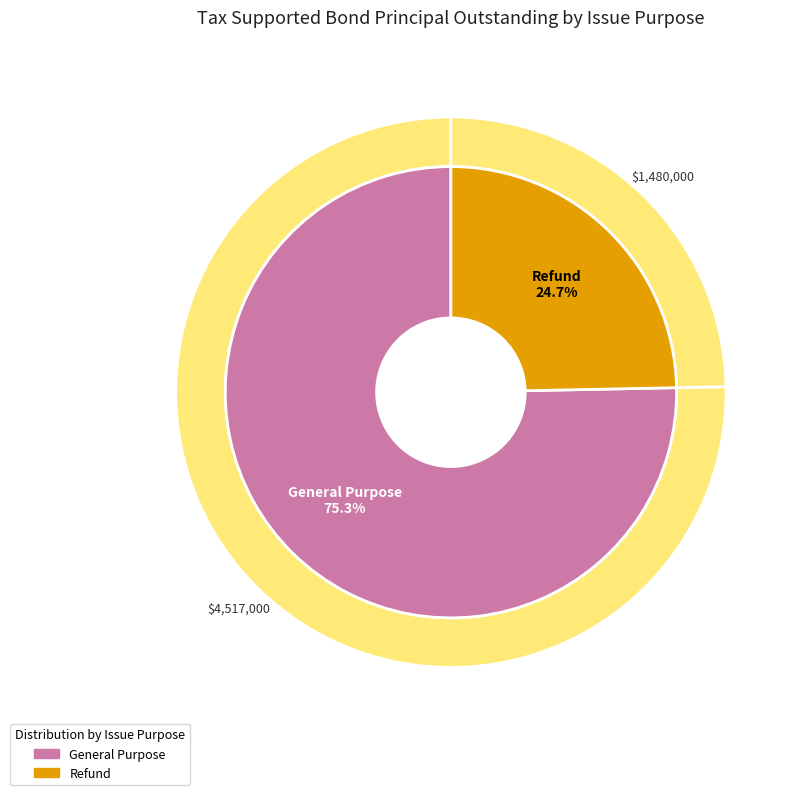

To the nearest percent, what is the combined percentage of General Purpose and Refund?

100%